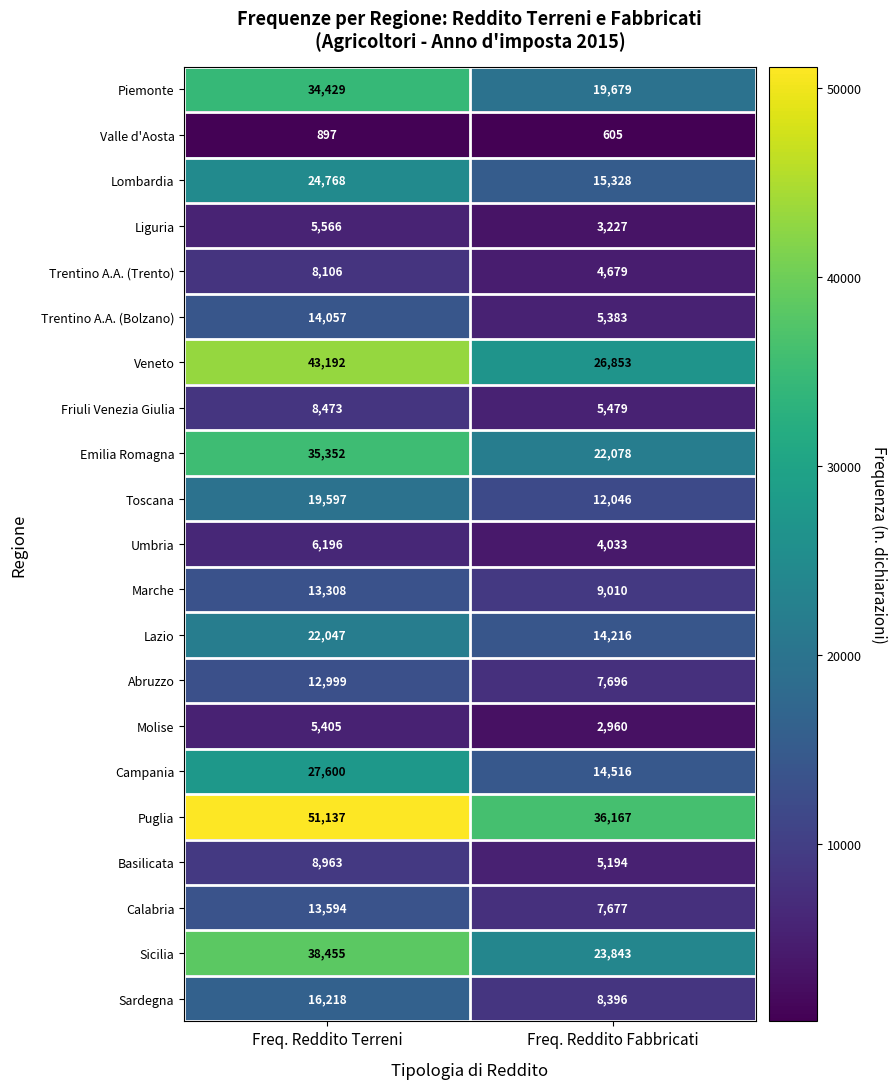

What is the difference between the Lombardia values at Freq. Reddito Terreni and Freq. Reddito Fabbricati?

9440